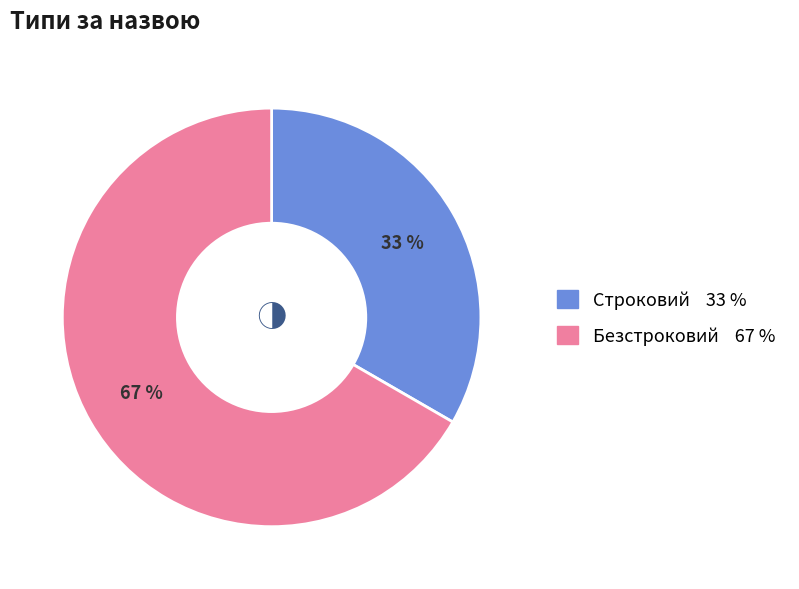

Is it true that Строковий is 21% of the pie?

False